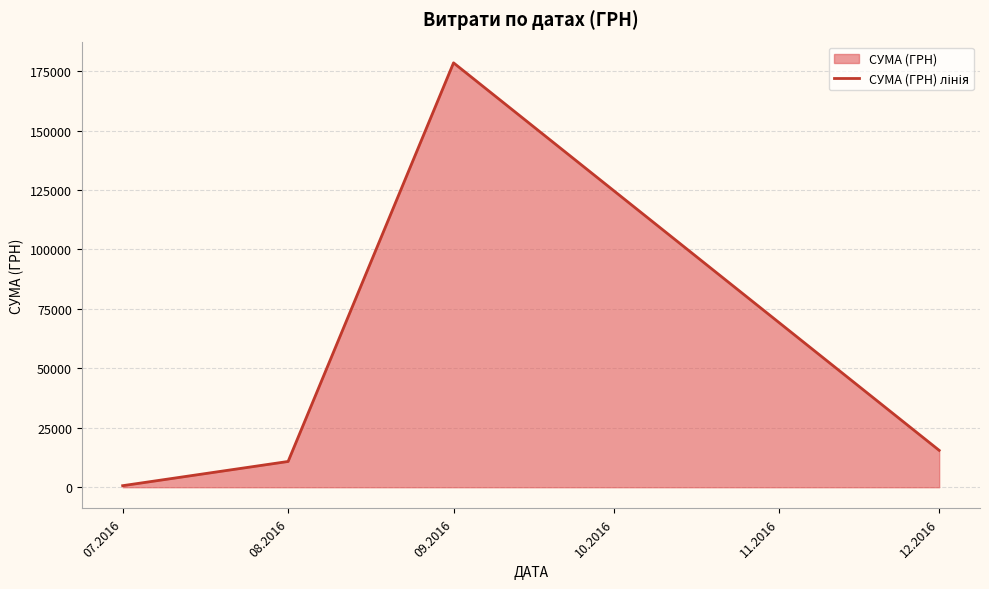

What is the sum of the values at 08.2016 and 07.2016?

11482.6